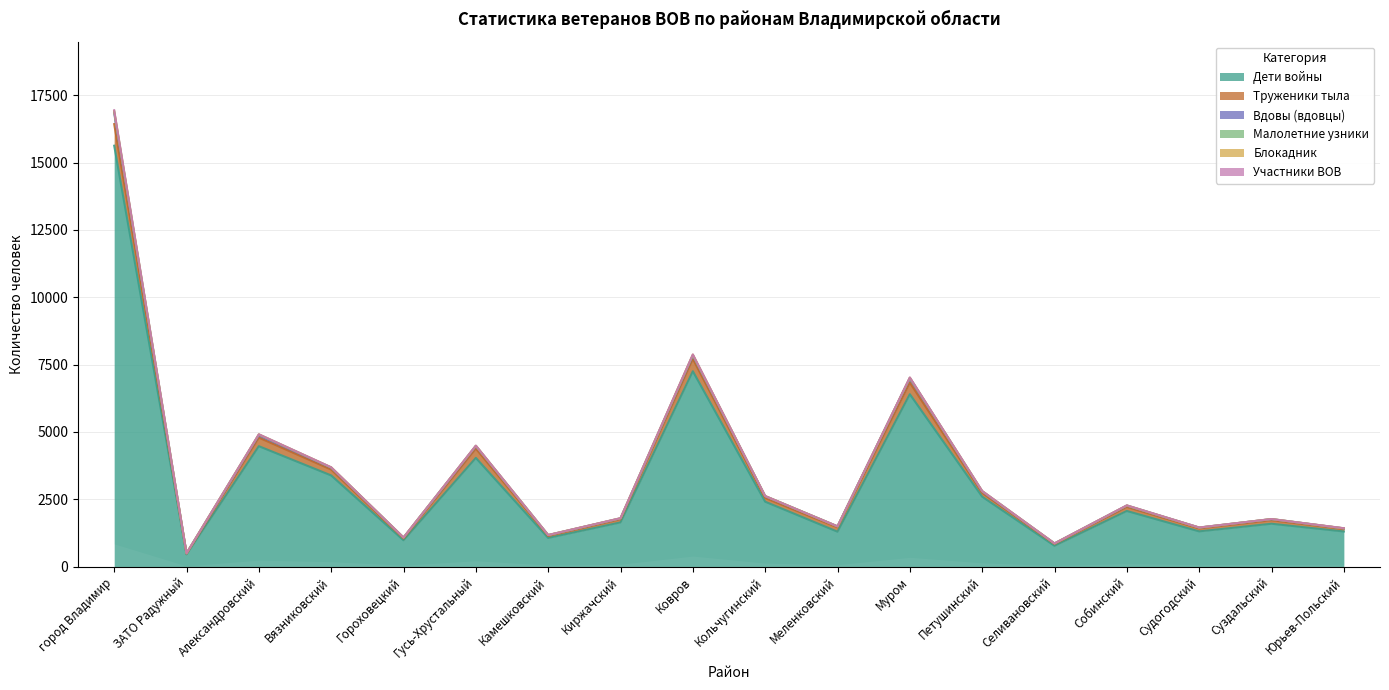

At which category is the sum across all series the highest?

город Владимир